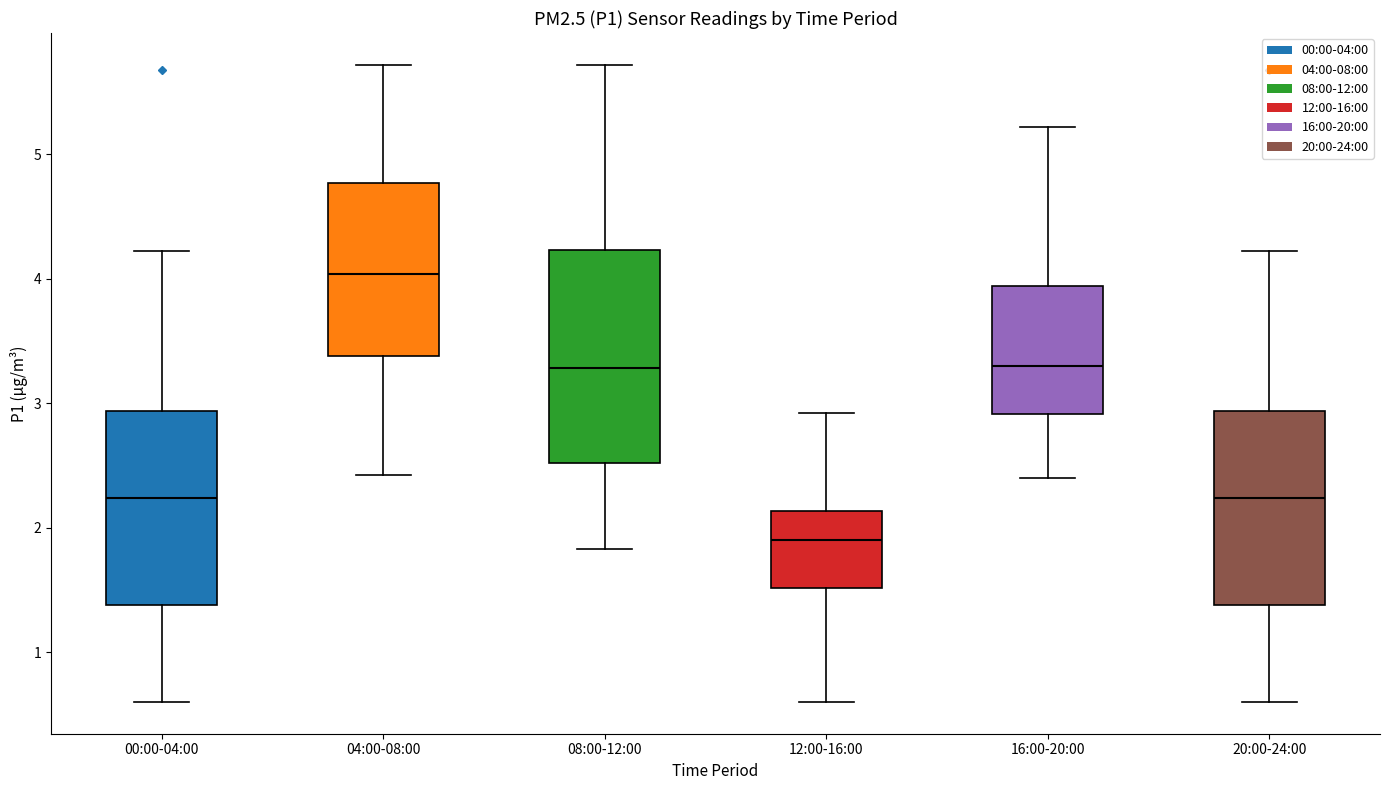

Where does the lower whisker of the box for 00:00-04:00 end on the y-axis? The values are not printed on the chart, so give them approximately, as read against the axis.

0.6